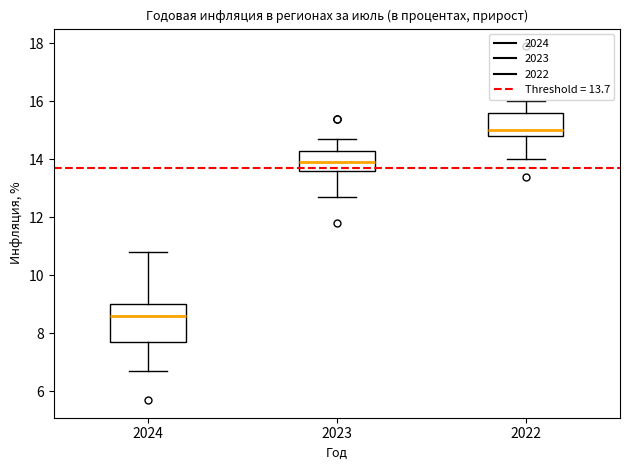

Reading left to right, transcribe this box plot: for each box, give where its median line is, the range the box spans, and where its two whiskers end, as read against the y-axis. The values are not printed on the chart, so give them approximately, as read against the axis.

2024: median 8.6, box 7.8 to 9.0, whiskers 6.8 to 10.8
2023: median 14.0, box 13.6 to 14.4, whiskers 12.8 to 14.8
2022: median 15.0, box 14.8 to 15.6, whiskers 14.0 to 16.0